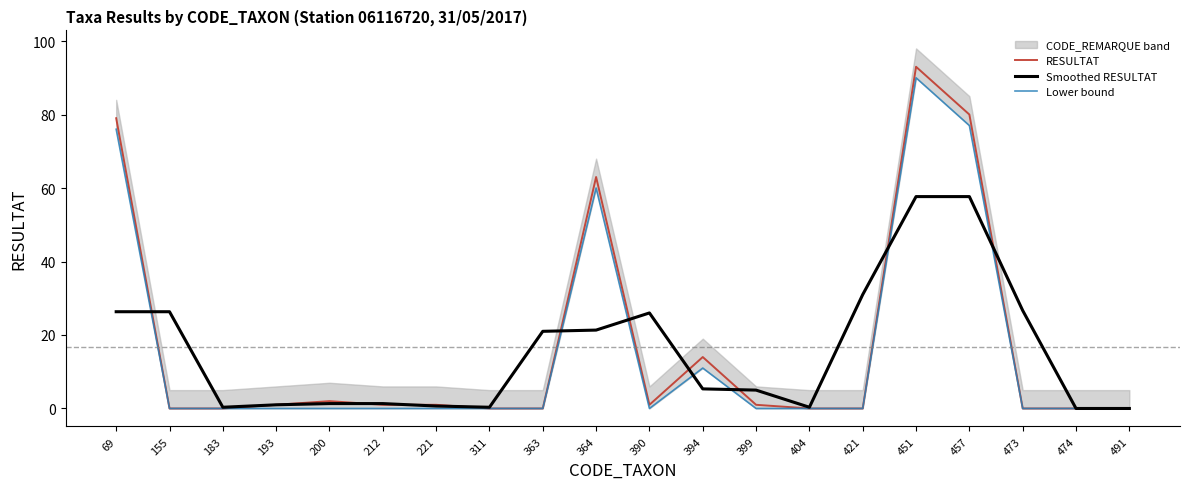

In Smoothed RESULTAT, how many points are higher than both neighbors (excluding endpoints)?

1